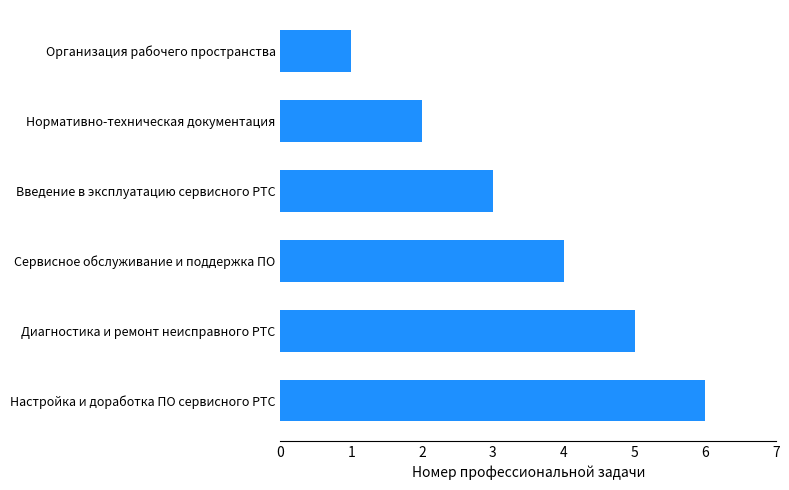

Rank the categories by value from highest to lowest.

Настройка и доработка ПО сервисного РТС, Диагностика и ремонт неисправного РТС, Сервисное обслуживание и поддержка ПО, Введение в эксплуатацию сервисного РТС, Нормативно-техническая документация, Организация рабочего пространства